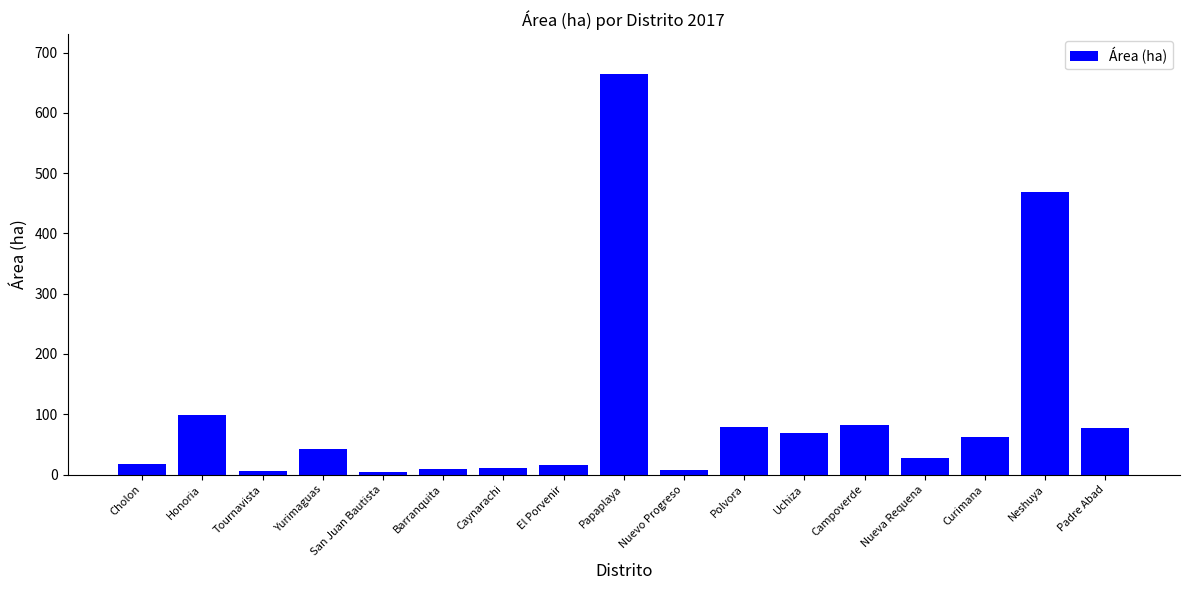

What is the sum of all values?

1742.9